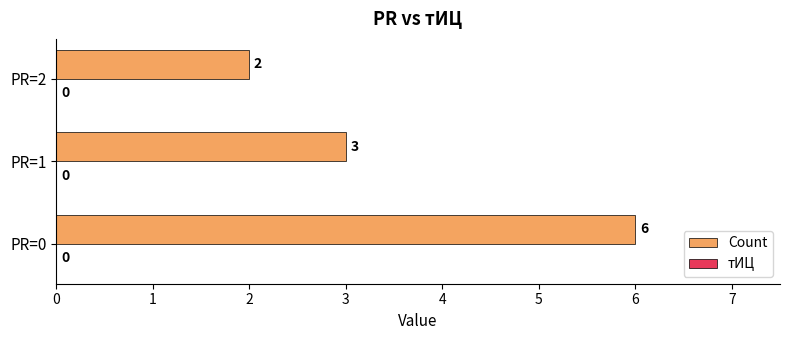

Which category has the highest value across all series?

PR=0